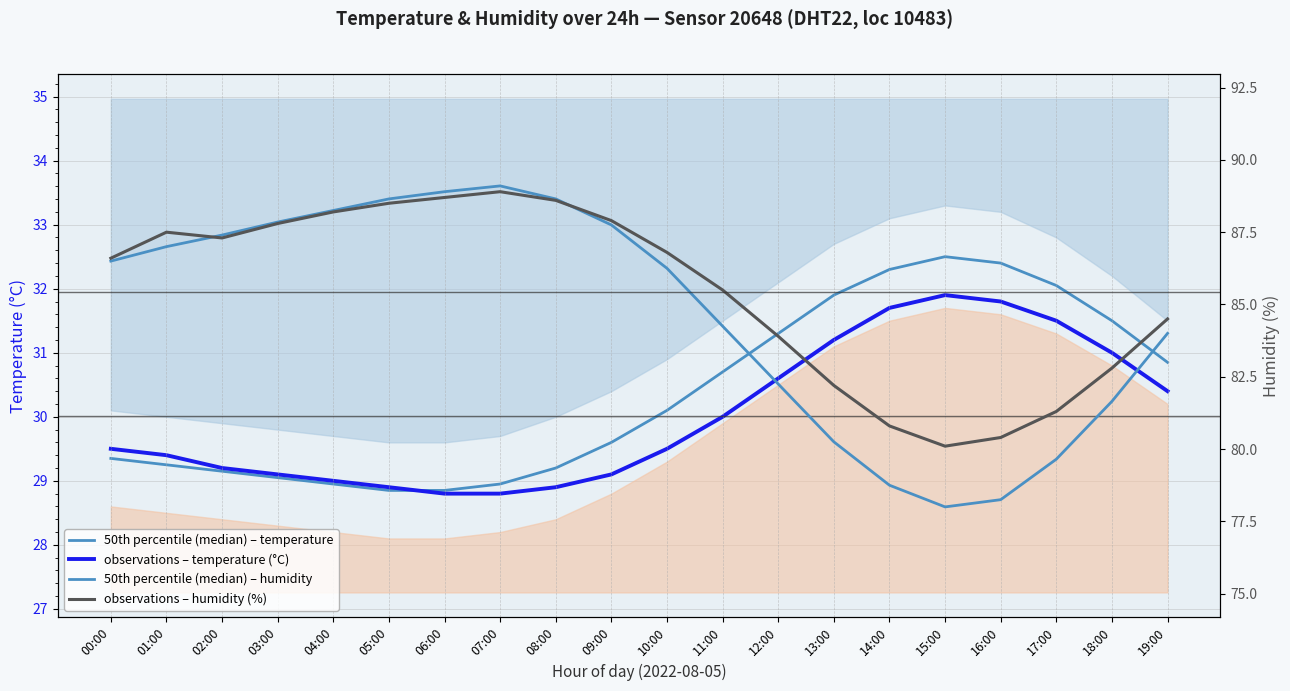

How many categories are shown in the chart?

20